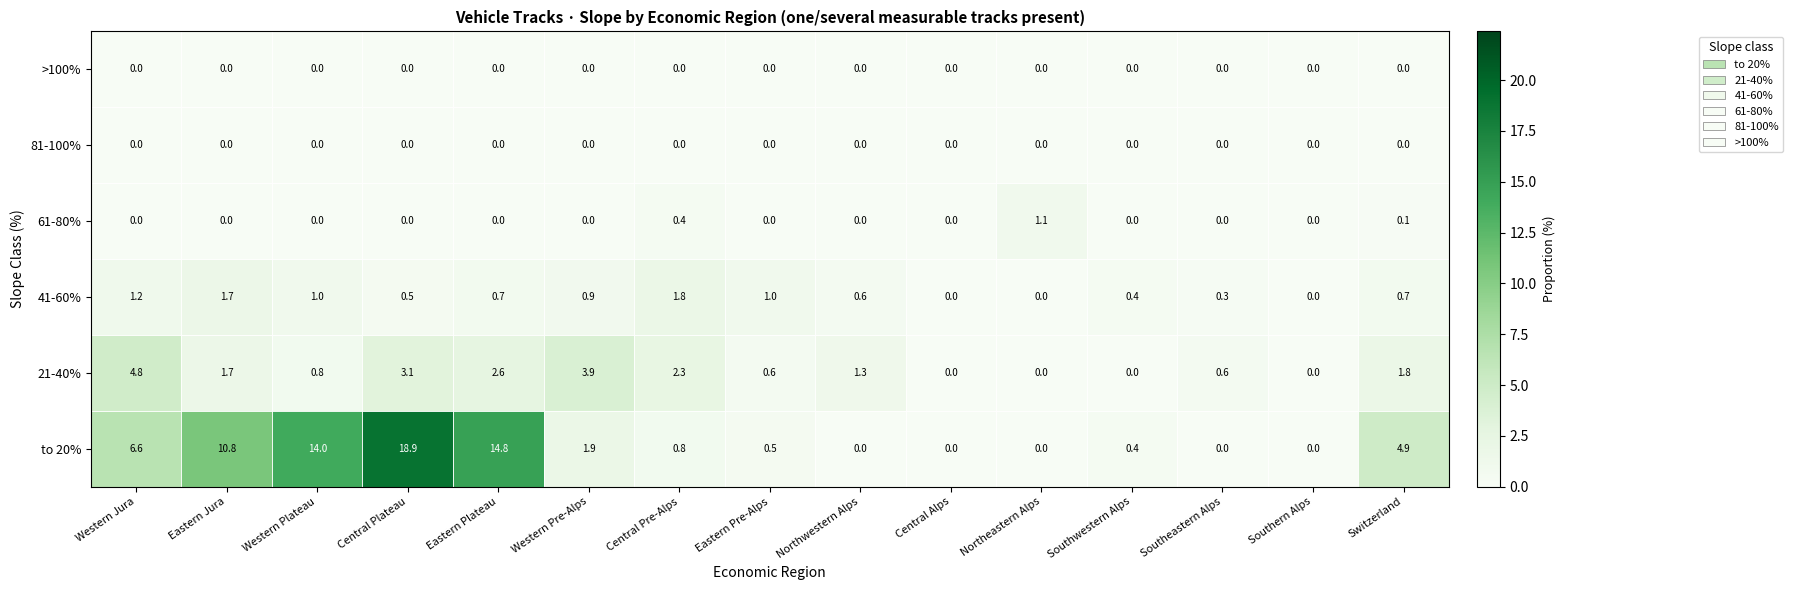

How many data points does each series have?

15